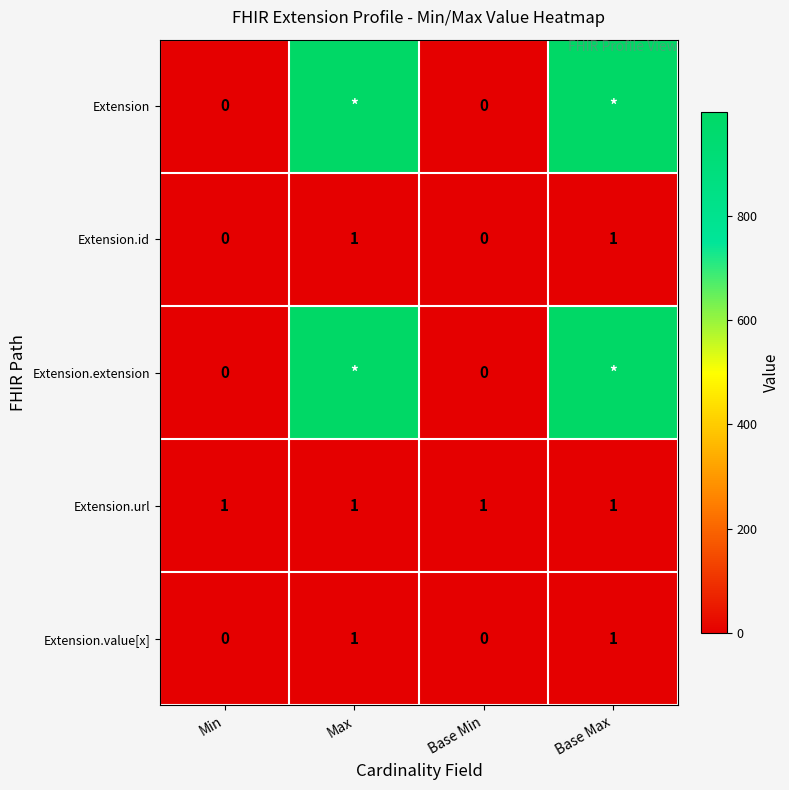

Is the value of Extension.url at Min greater than the value of Extension at Base Min?

Yes